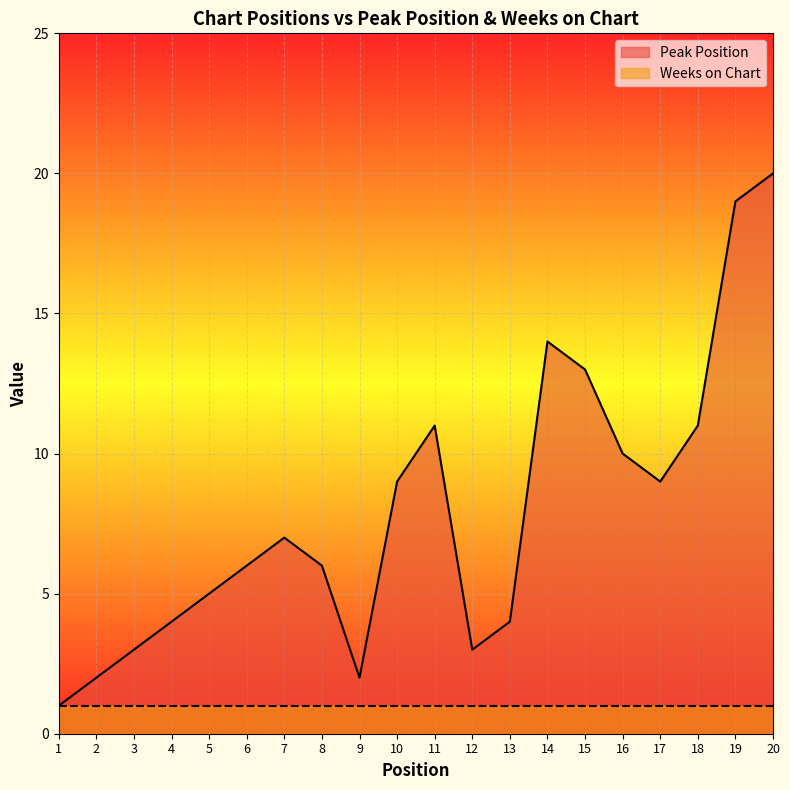

What is the change in value from 3 to 19?

+16